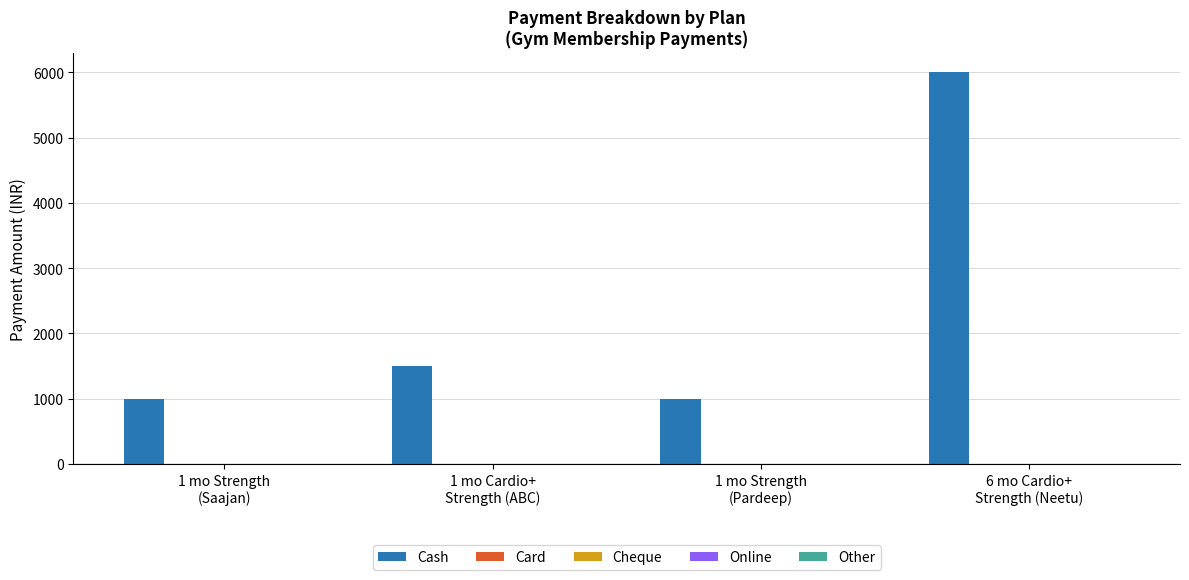

Reading left to right, extract all data points from this chart.

1000	1500	1000	6000